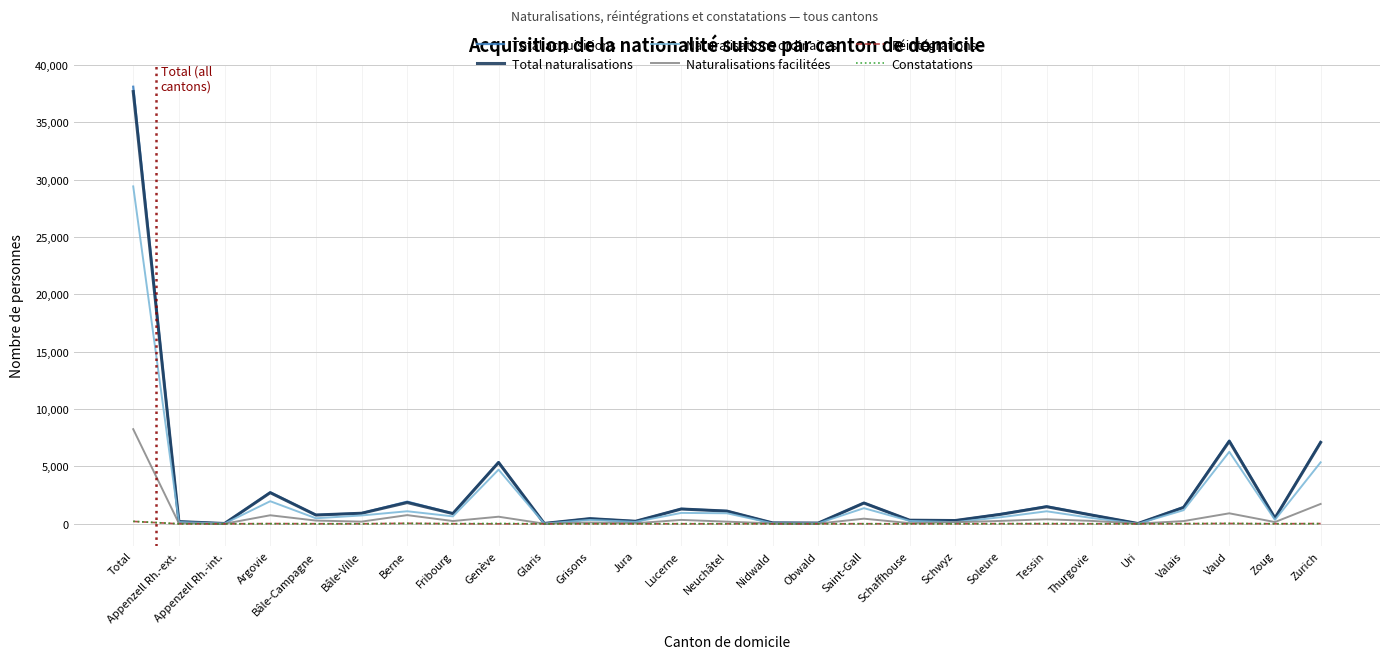

Which series has the largest range (max minus min)?

Total acquisitions